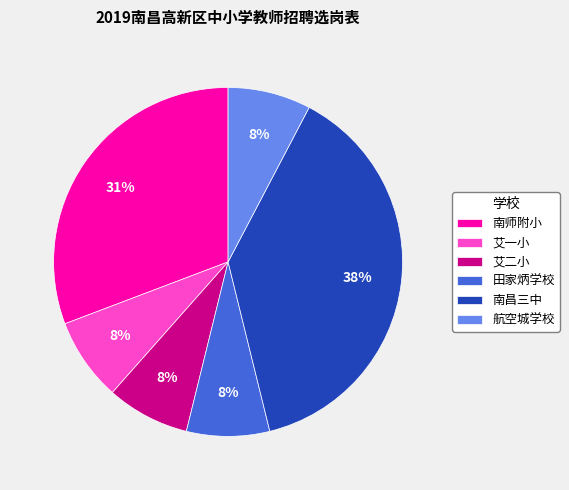

To the nearest percent, what portion does 艾一小 represent?

8%